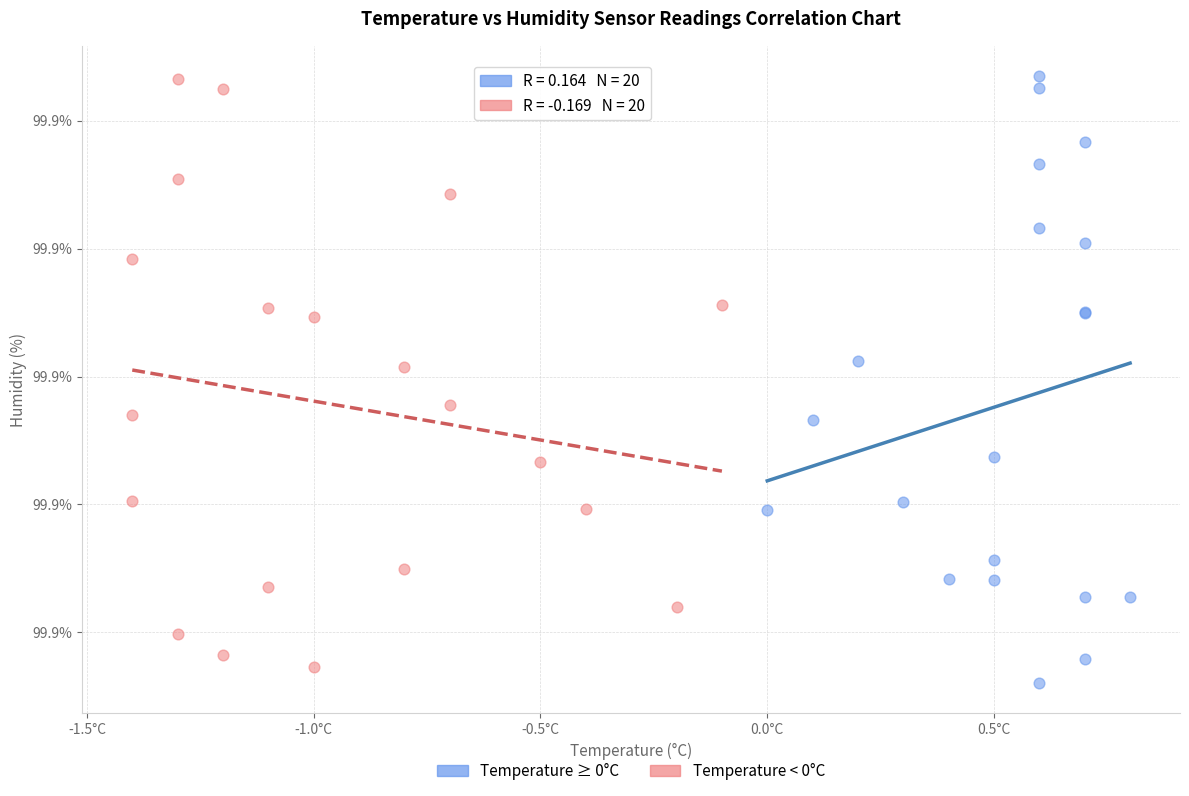

What are all the series names shown in the legend?

Temperature ≥ 0°C, Temperature < 0°C